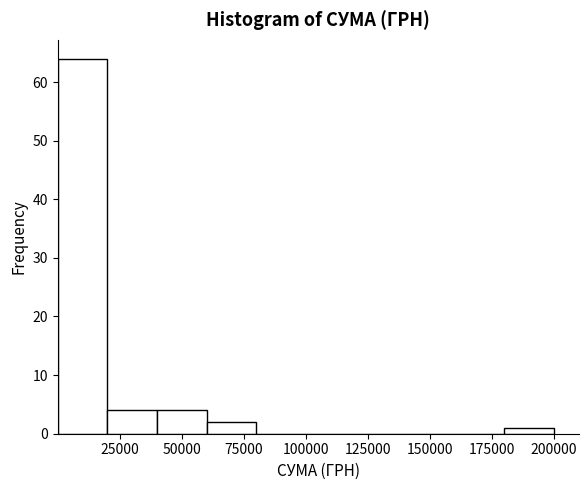

Around what value on the x-axis is the tallest bar? Give the approximate position of its centre, as read against the axis.

10000